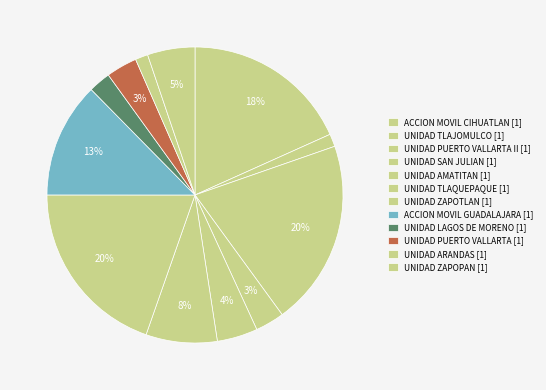

Count the number of slices in the pie.

12